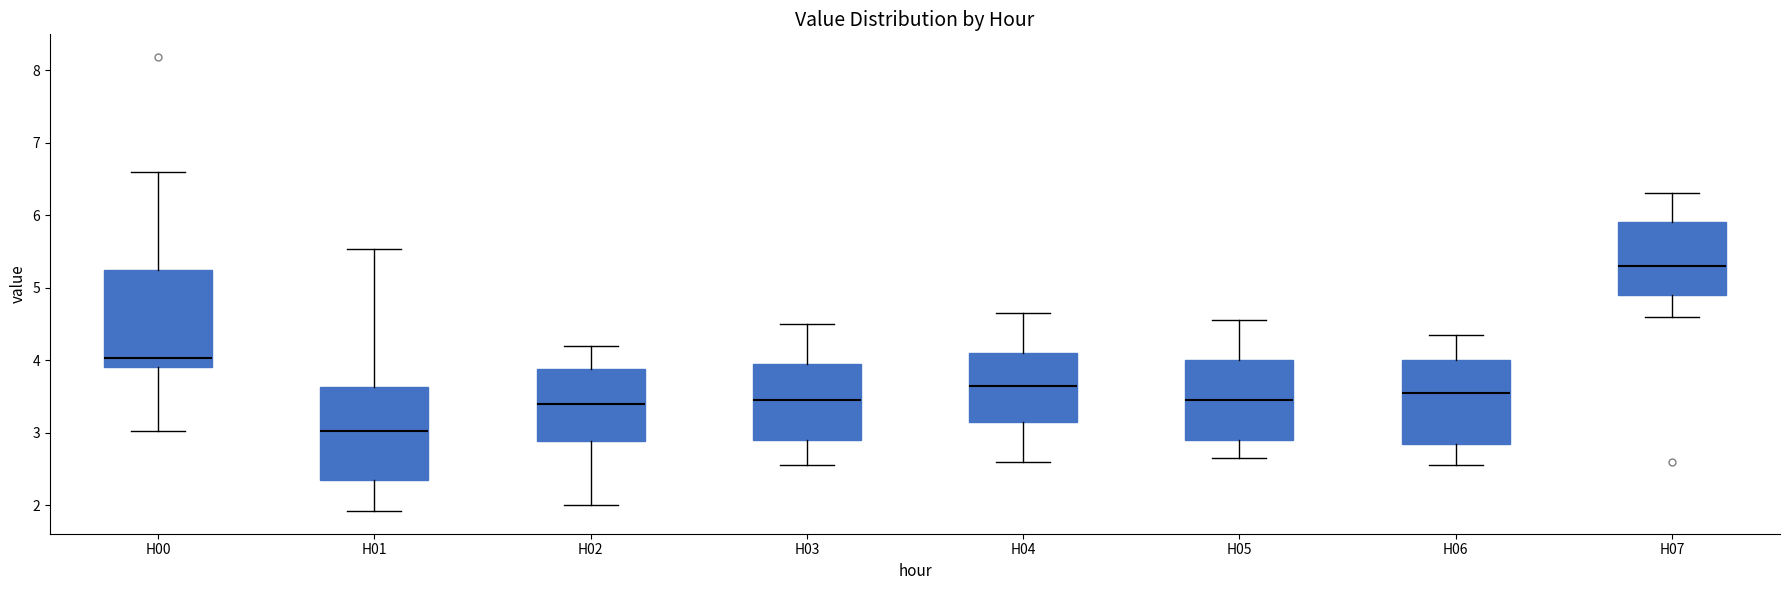

Reading left to right, read every box against the y-axis: the position of its median line, the range the box covers, and the ends of its whiskers. The values are not printed on the chart, so give them approximately, as read against the axis.

H00: median 4.0, box 3.9 to 5.3, whiskers 3.0 to 6.6
H01: median 3.0, box 2.4 to 3.6, whiskers 1.9 to 5.5
H02: median 3.4, box 2.9 to 3.9, whiskers 2.0 to 4.2
H03: median 3.5, box 2.9 to 4.0, whiskers 2.6 to 4.5
H04: median 3.7, box 3.2 to 4.1, whiskers 2.6 to 4.7
H05: median 3.5, box 2.9 to 4.0, whiskers 2.7 to 4.6
H06: median 3.6, box 2.9 to 4.0, whiskers 2.6 to 4.4
H07: median 5.3, box 4.9 to 5.9, whiskers 4.6 to 6.3